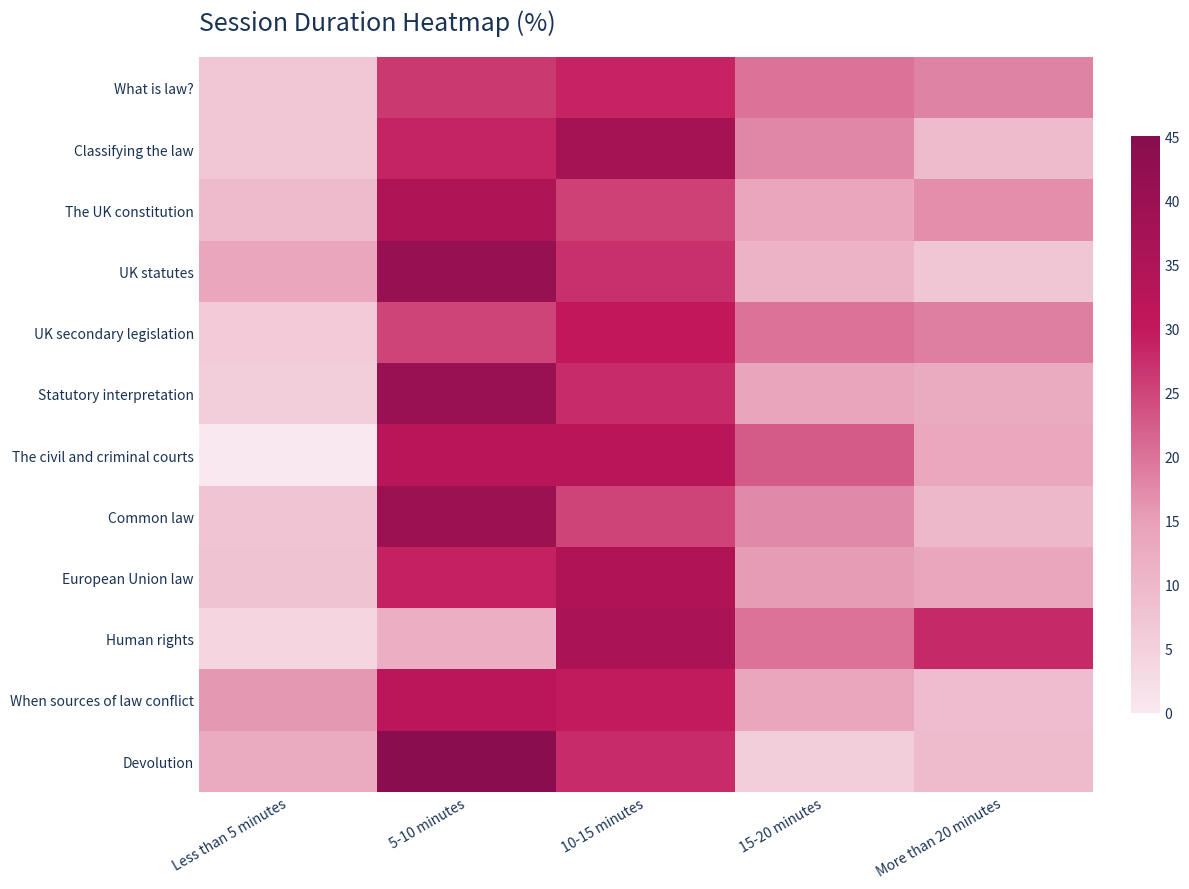

What is the spread (max minus min) of values at 15-20 minutes?

17.1